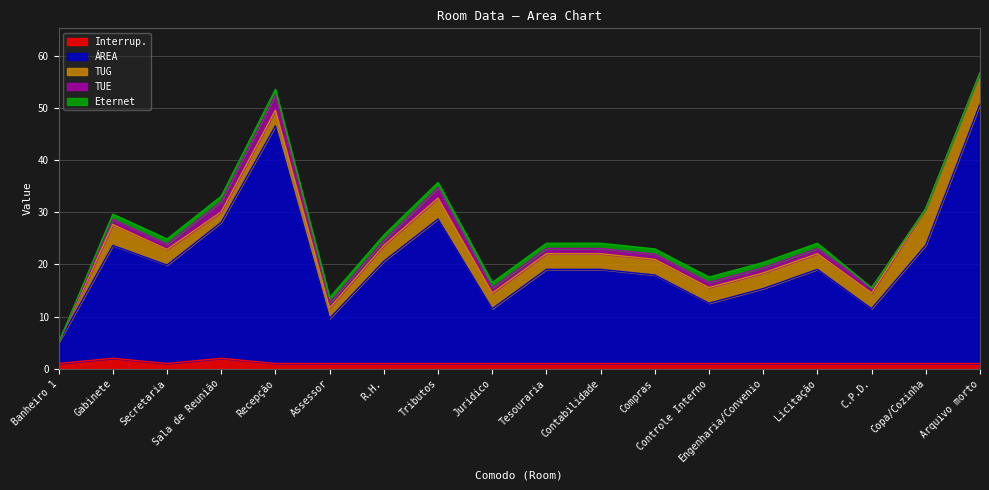

What is the total value across all series at Juridico?

16.5